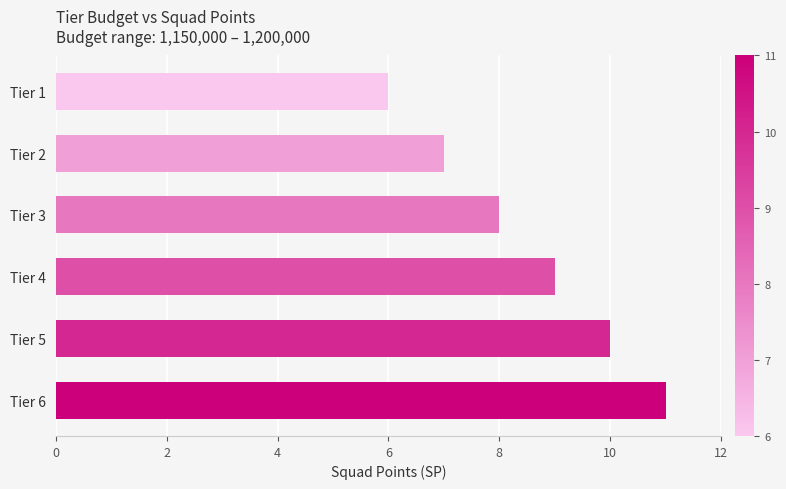

What is the minimum value shown in the chart?

6